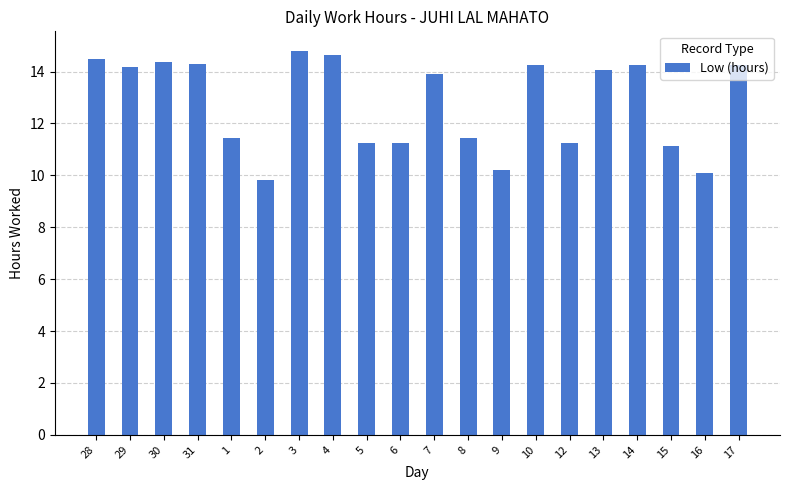

True or false: the data shows 19.2 at 30.

False